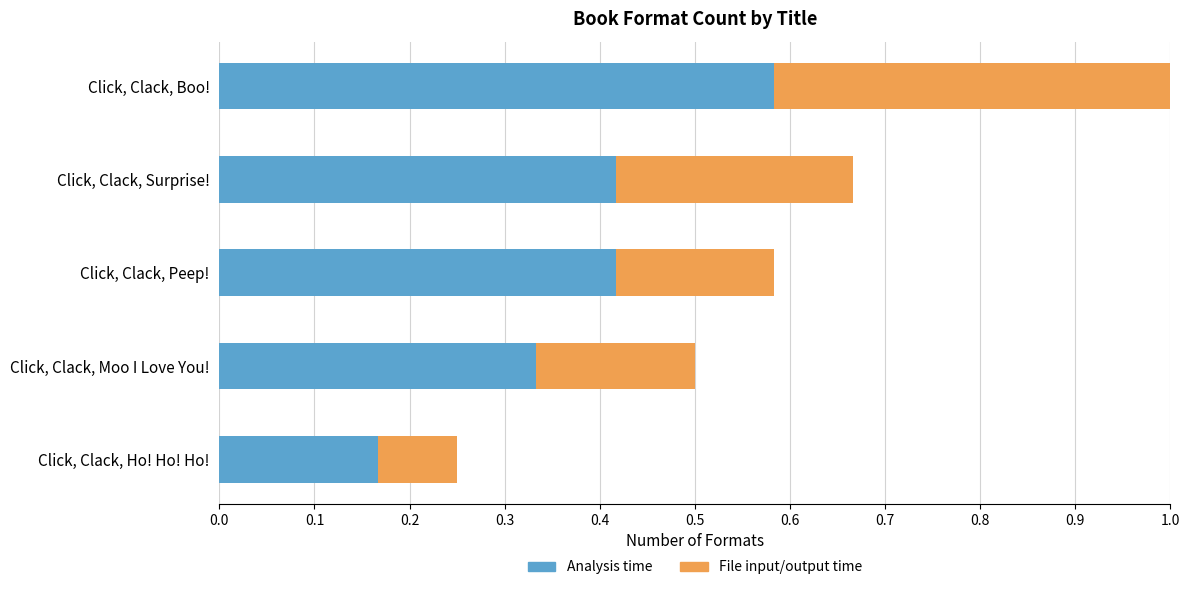

What is the total value across all series at Click, Clack, Boo!?

1.0